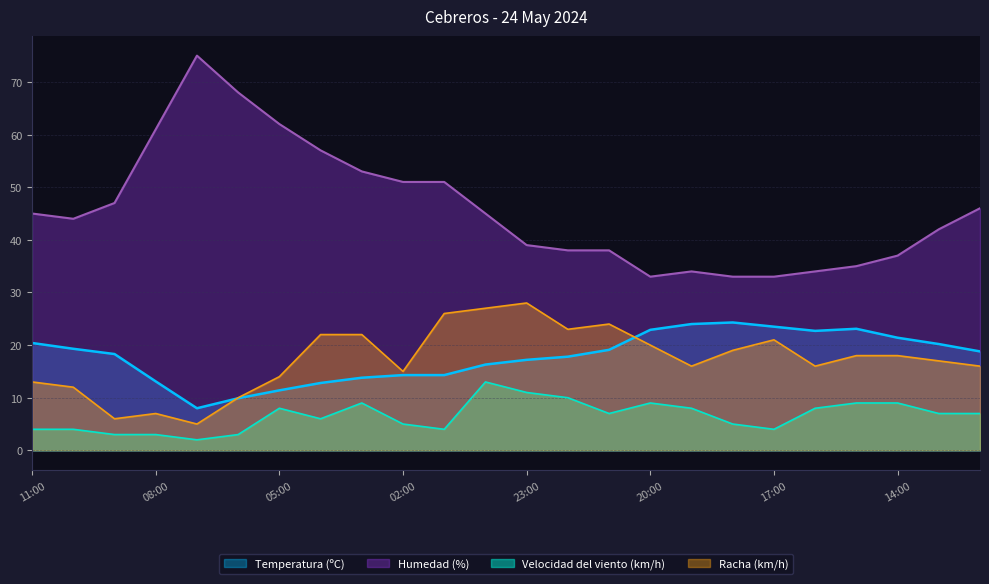

Which series has the widest spread of values?

Humedad (%)